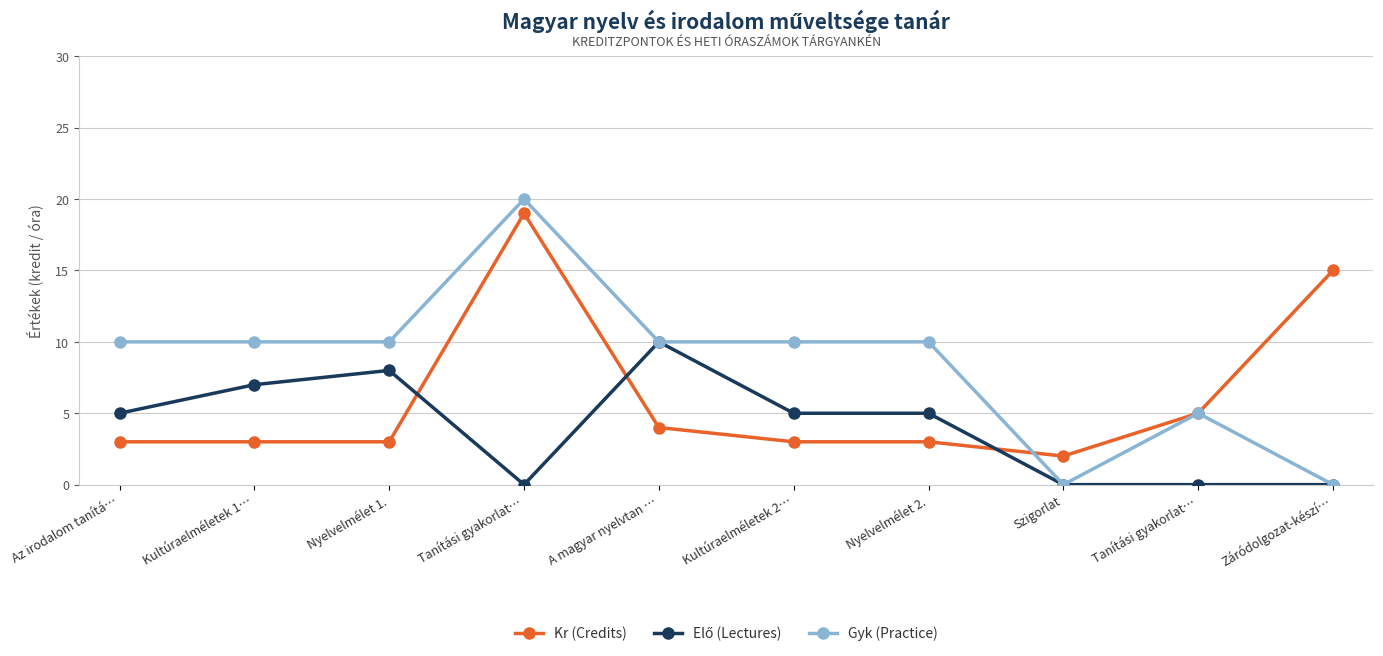

Reading right to left, what are all the values shown in this chart?

Kr (Credits): 15	5	2	3	3	4	19	3	3	3
Elő (Lectures): 0	0	0	5	5	10	0	8	7	5
Gyk (Practice): 0	5	0	10	10	10	20	10	10	10